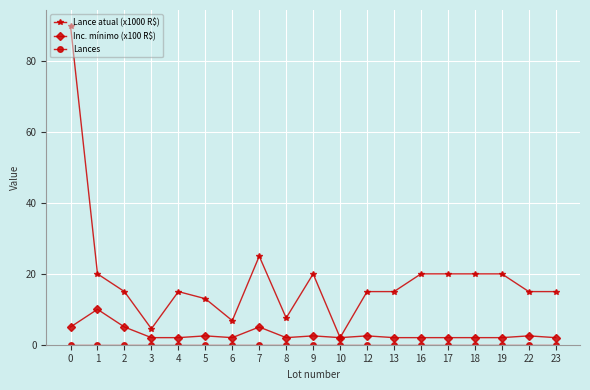

What is the difference between the maximum and minimum values in the Inc. mínimo (x100 R$) series?

8.0